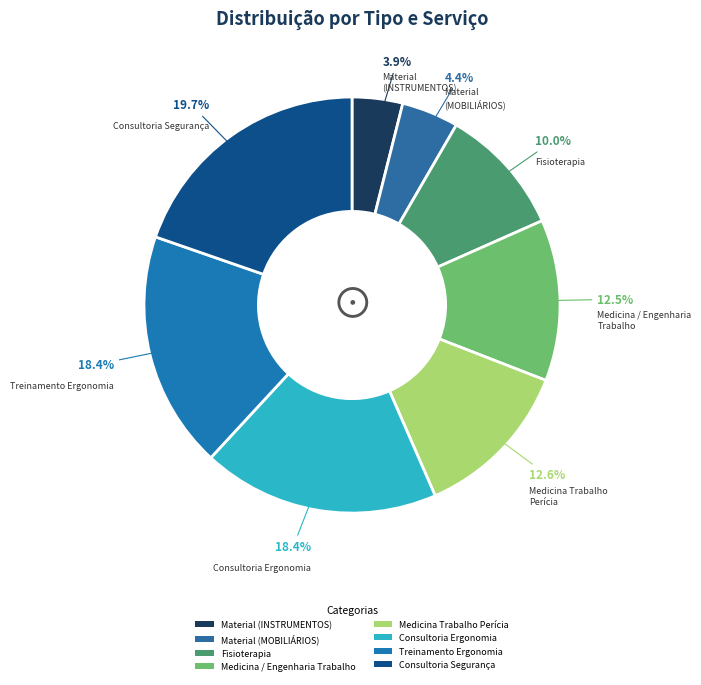

To the nearest percent, what is the average slice percentage?

12%